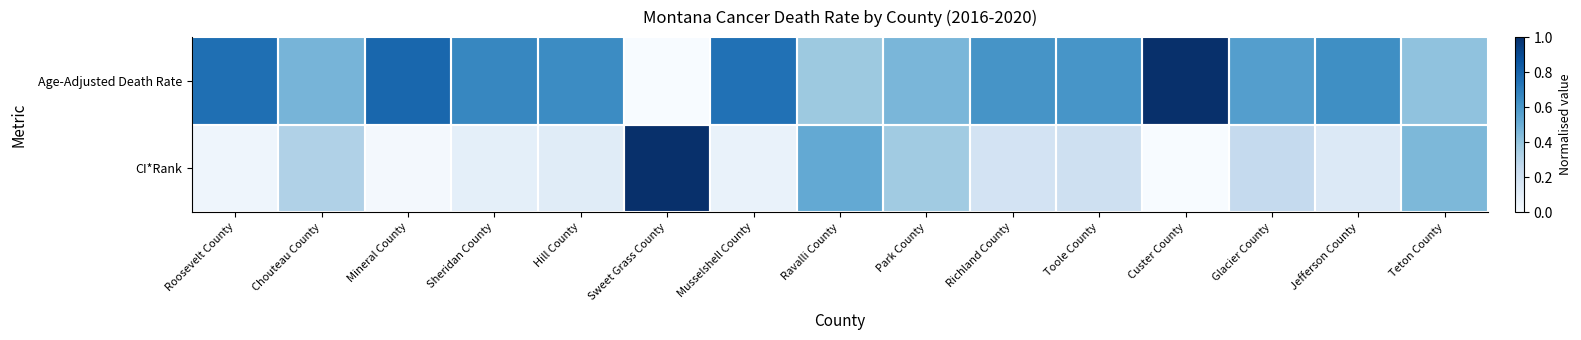

Between Sheridan County and Musselshell County, which is larger?

Musselshell County